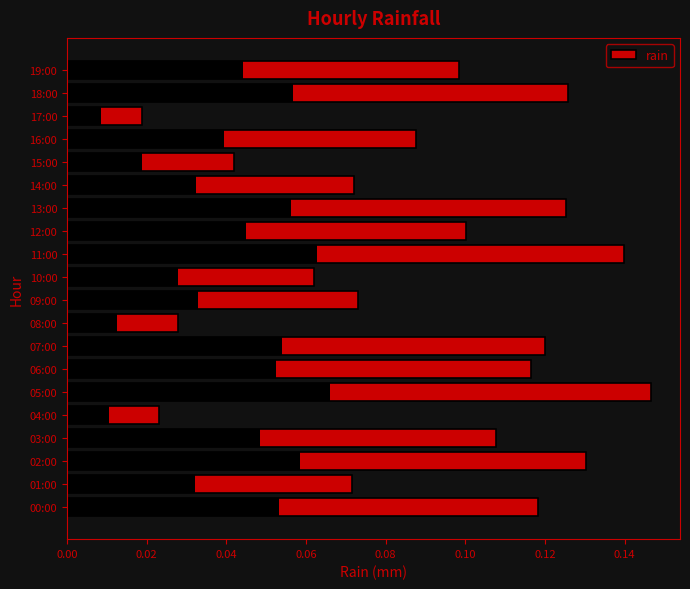

At which category does the chart reach its minimum across all series?

17:00